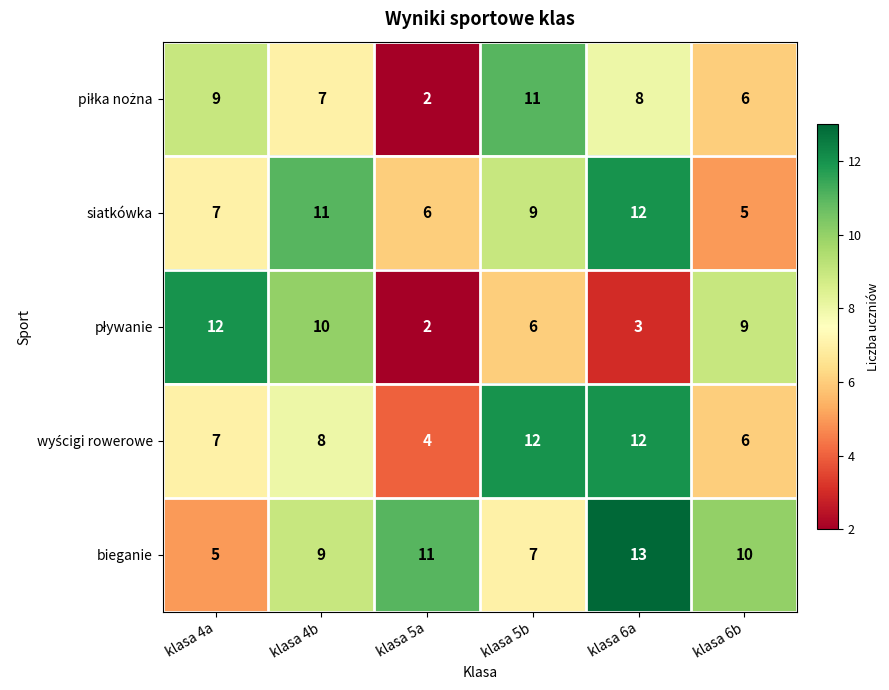

List the labels in order of bieganie value, smallest first.

klasa 4a, klasa 5b, klasa 4b, klasa 6b, klasa 5a, klasa 6a